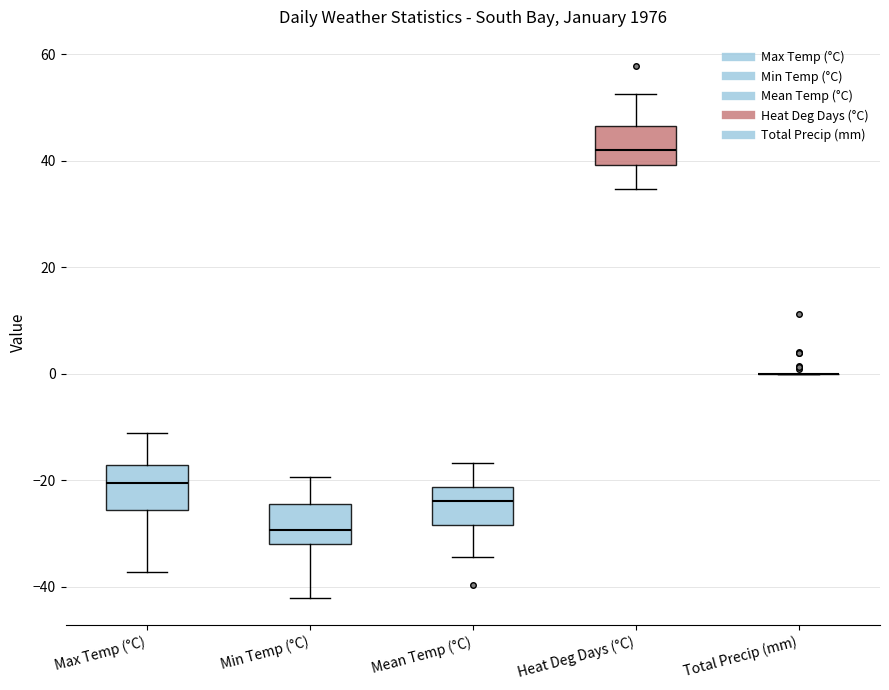

Reading left to right, read every box against the y-axis: the position of its median line, the range the box covers, and the ends of its whiskers. The values are not printed on the chart, so give them approximately, as read against the axis.

Max Temp (°C): median -20, box -26 to -18, whiskers -38 to -12
Min Temp (°C): median -30, box -32 to -24, whiskers -42 to -20
Mean Temp (°C): median -24, box -28 to -22, whiskers -34 to -16
Heat Deg Days (°C): median 42, box 40 to 46, whiskers 34 to 52
Total Precip (mm): box collapsed to a line at 0, whiskers 0 to 0